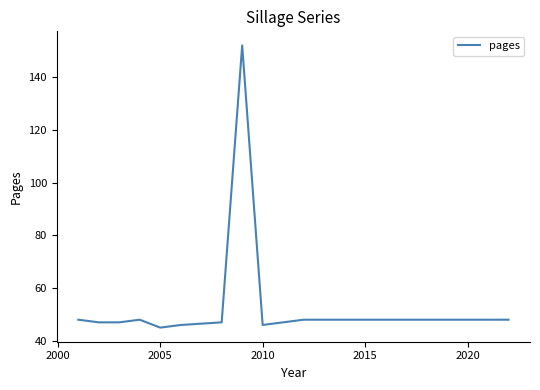

What is the minimum value shown in the chart?

45